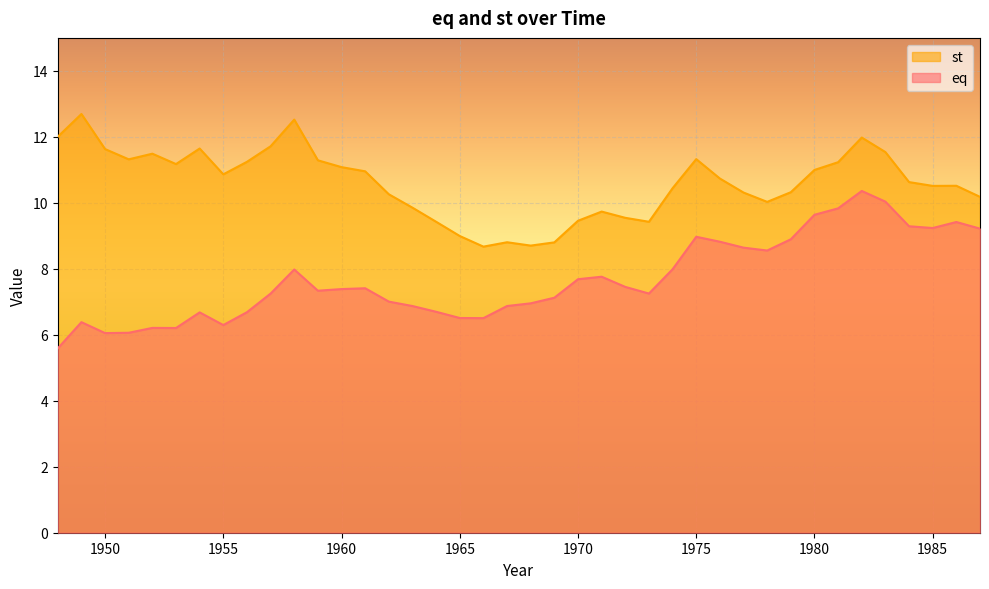

At which category is the sum across all series the highest?

1982